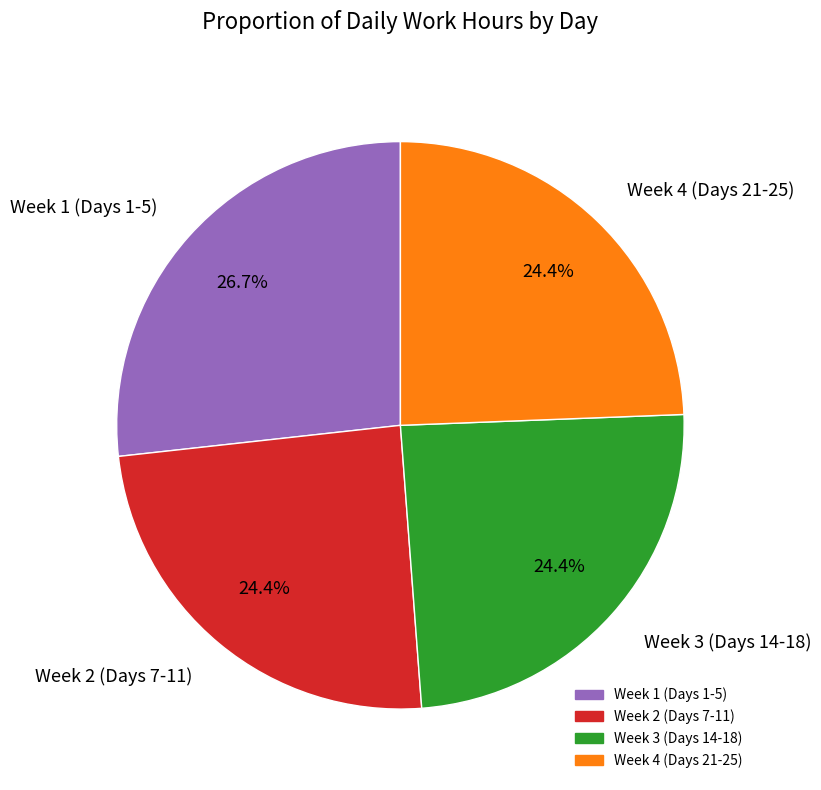

What is the ratio of the value at Week 1 (Days 1-5) to the value at Week 4 (Days 21-25)?

1.1